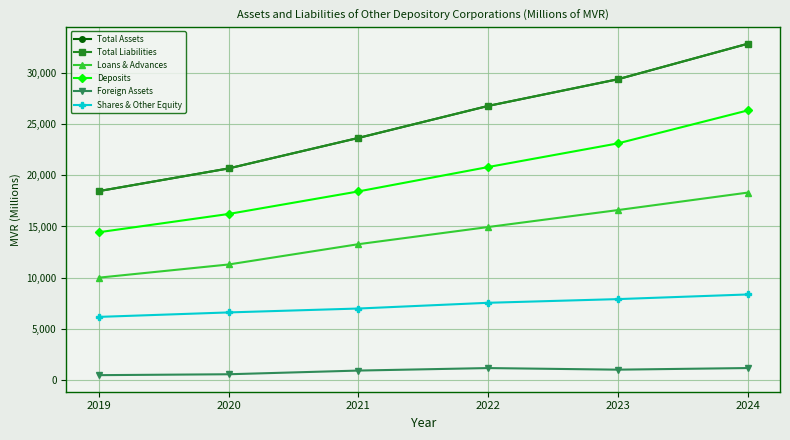

Does the chart have visible grid lines?

Yes